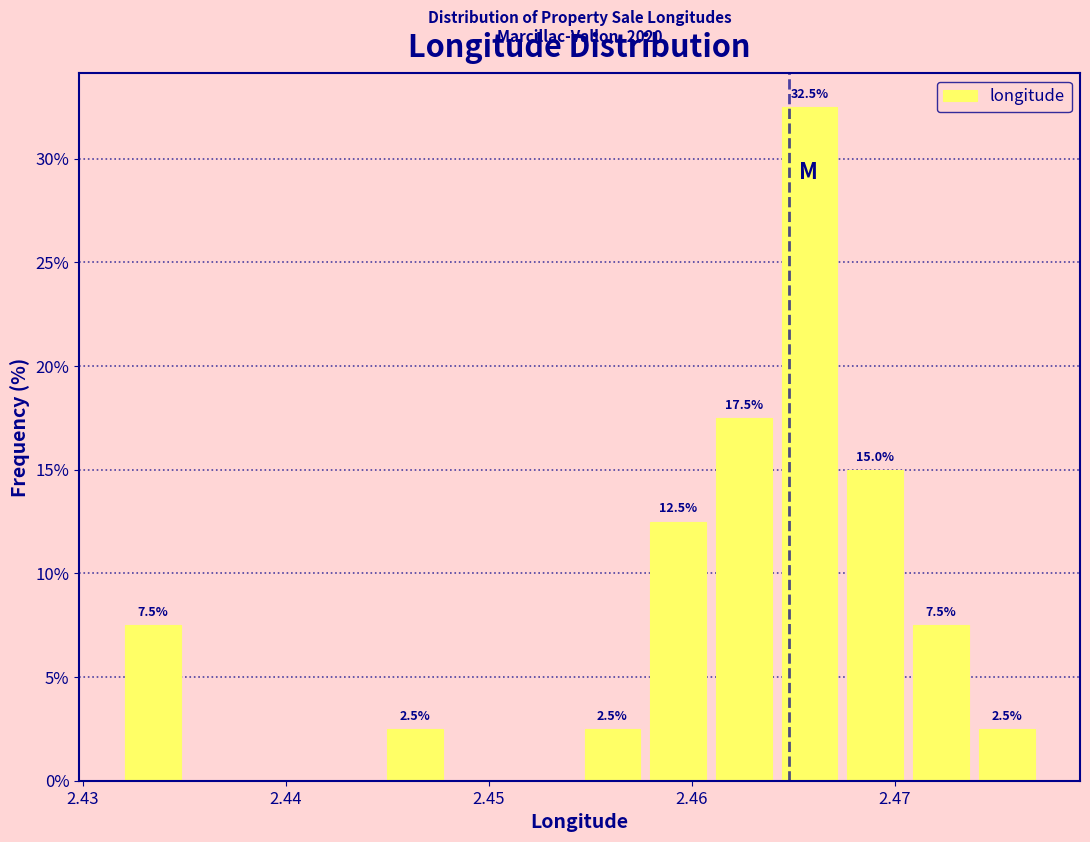

Read against the x-axis, roughly where is the centre of the tallest bar?

2.466